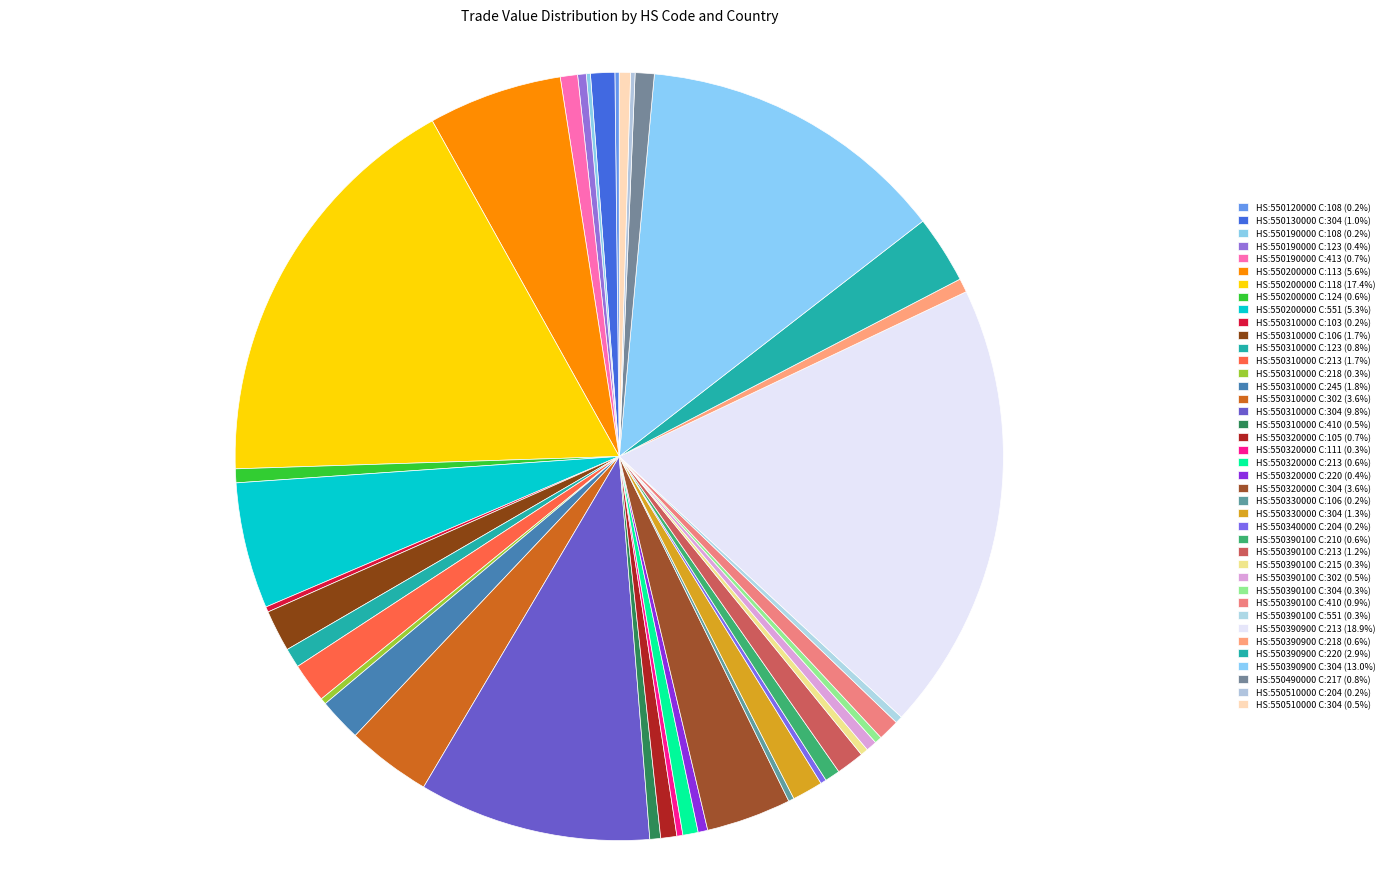

What is the largest slice in the pie chart?

550390900_213